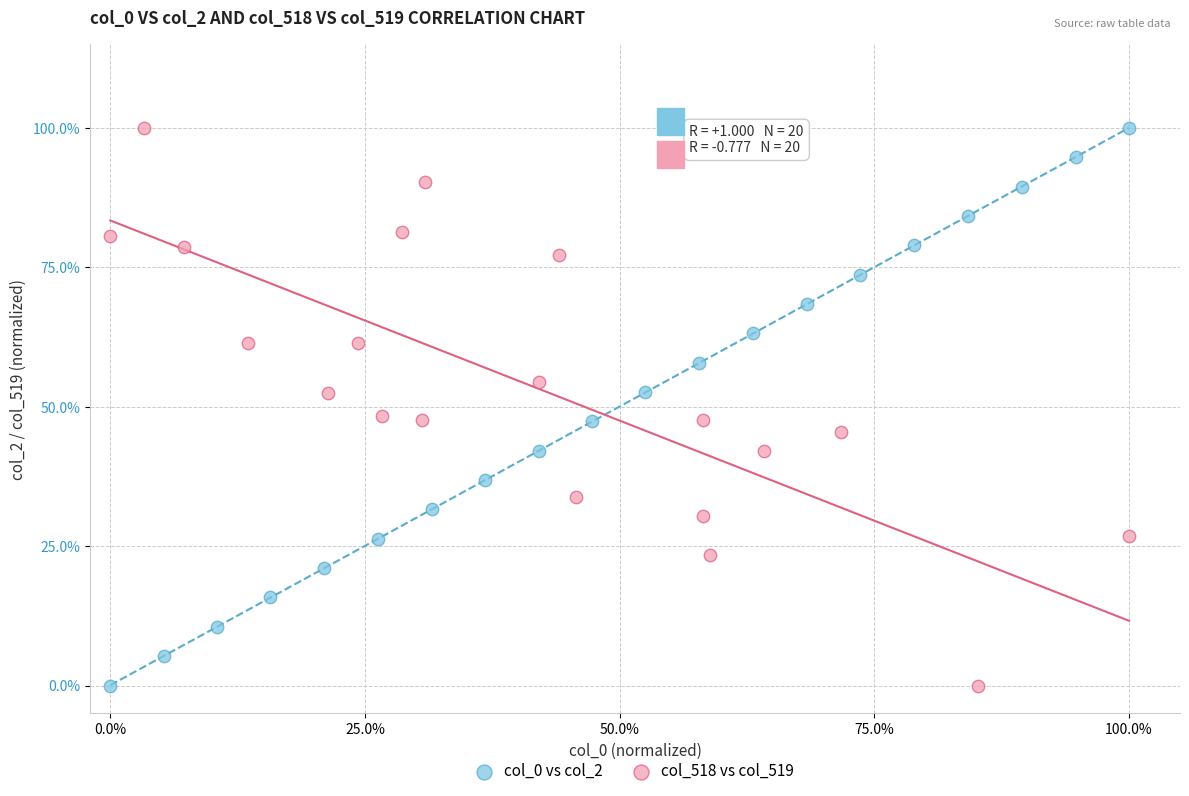

What are all the series names shown in the legend?

col_0 vs col_2, col_518 vs col_519